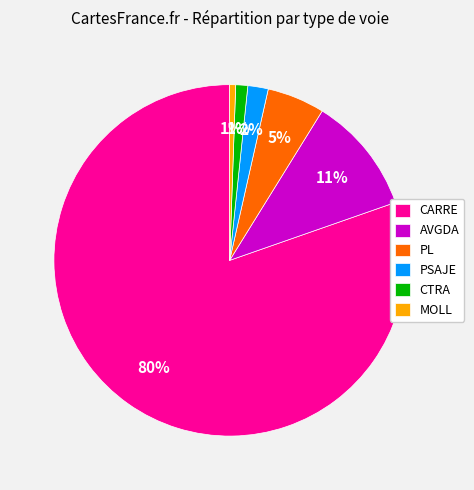

To the nearest percent, what is the average slice percentage?

17%